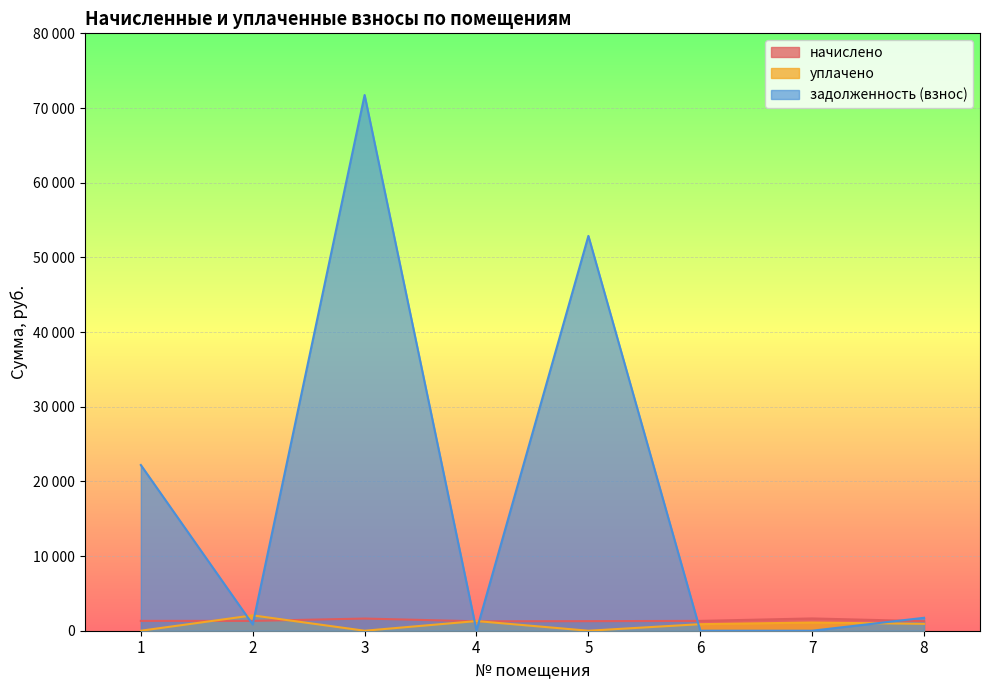

Does the chart display data point markers on the line(s)?

No